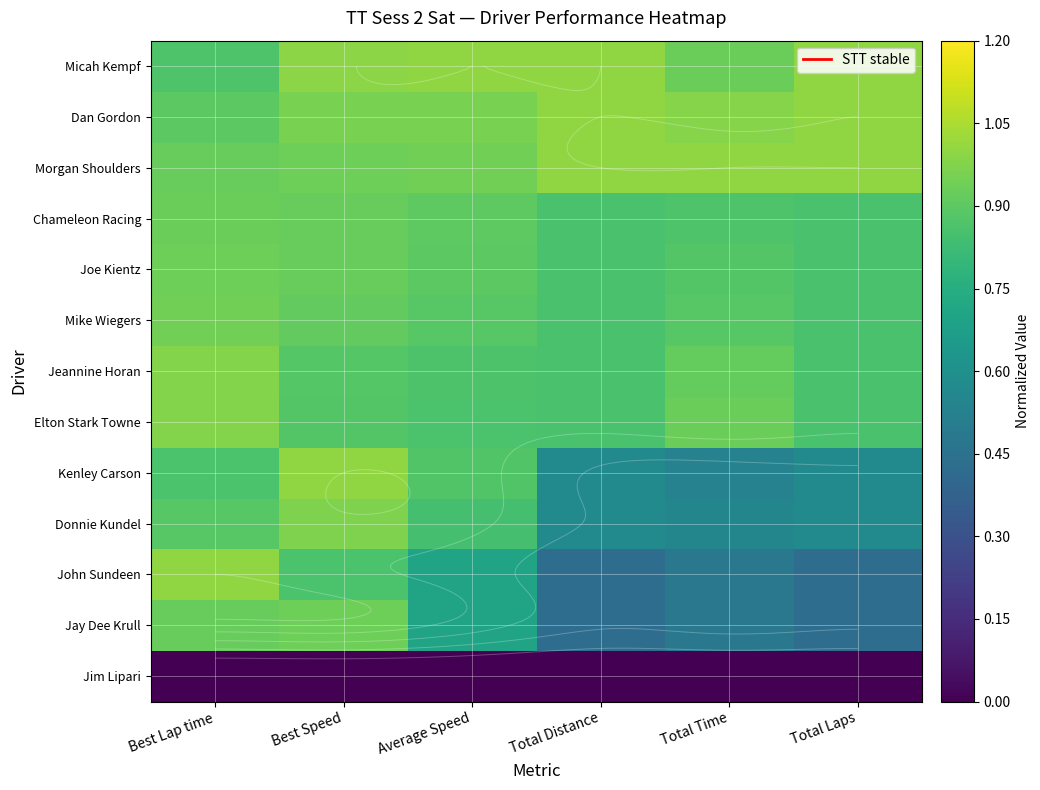

Rank the series at Total Distance from lowest to highest value.

Jim Lipari, John Sundeen, Jay Dee Krull, Kenley Carson, Donnie Kundel, Chameleon Racing, Joe Kientz, Mike Wiegers, Jeannine Horan, Elton Stark Towne, Micah Kempf, Dan Gordon, Morgan Shoulders